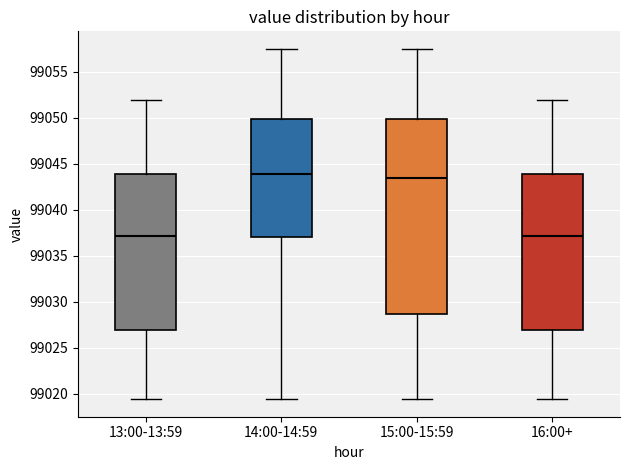

Which box is the tallest, from its lower edge to its upper edge?

15:00-15:59